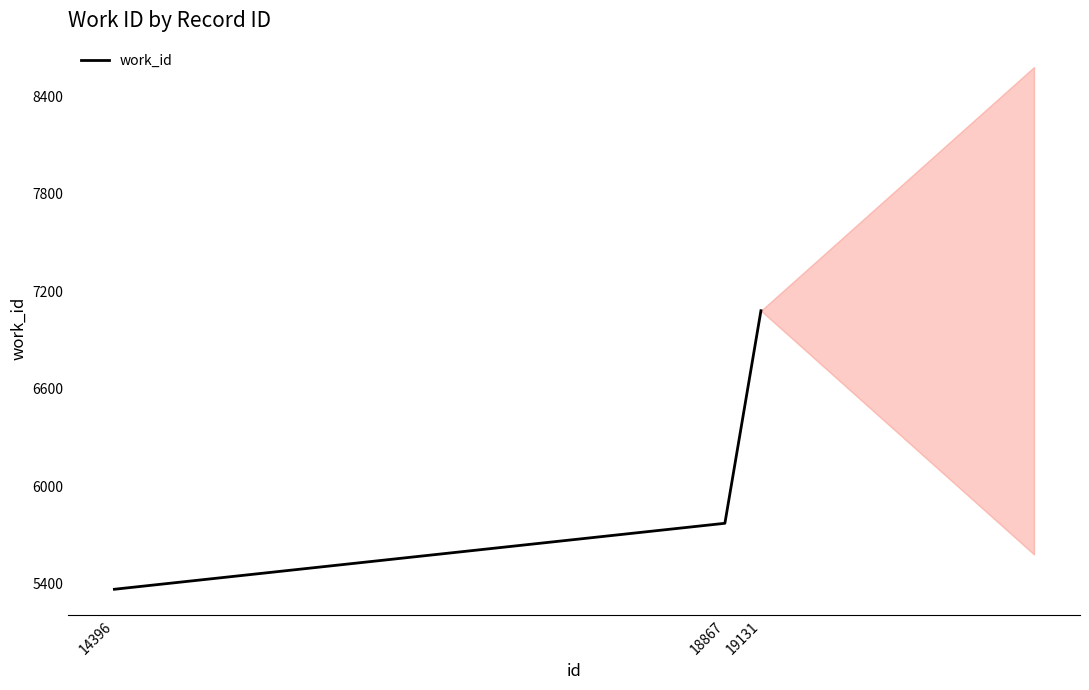

Which has a higher value, 19131 or 18867?

19131